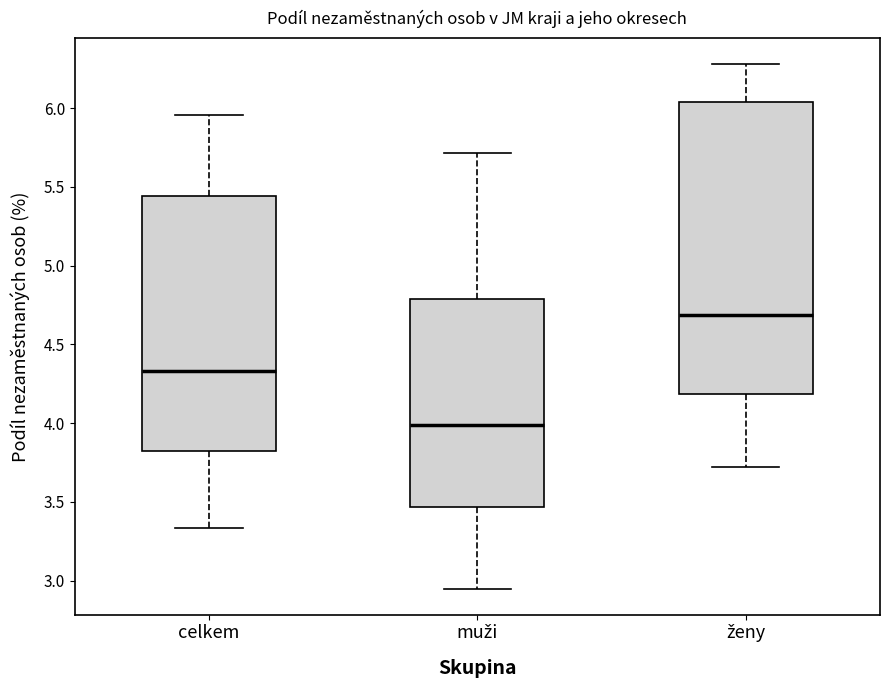

Reading left to right, transcribe this box plot: for each box, give where its median line is, the range the box spans, and where its two whiskers end, as read against the y-axis. The values are not printed on the chart, so give them approximately, as read against the axis.

celkem: median 4.35, box 3.80 to 5.45, whiskers 3.35 to 5.95
muži: median 4.00, box 3.45 to 4.80, whiskers 2.95 to 5.70
ženy: median 4.70, box 4.20 to 6.05, whiskers 3.70 to 6.30